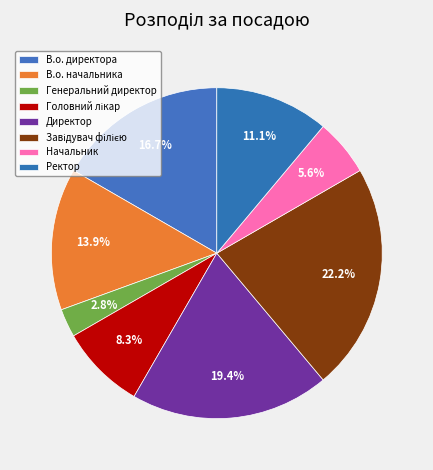

What is the smallest slice in the pie chart?

Генеральний директор